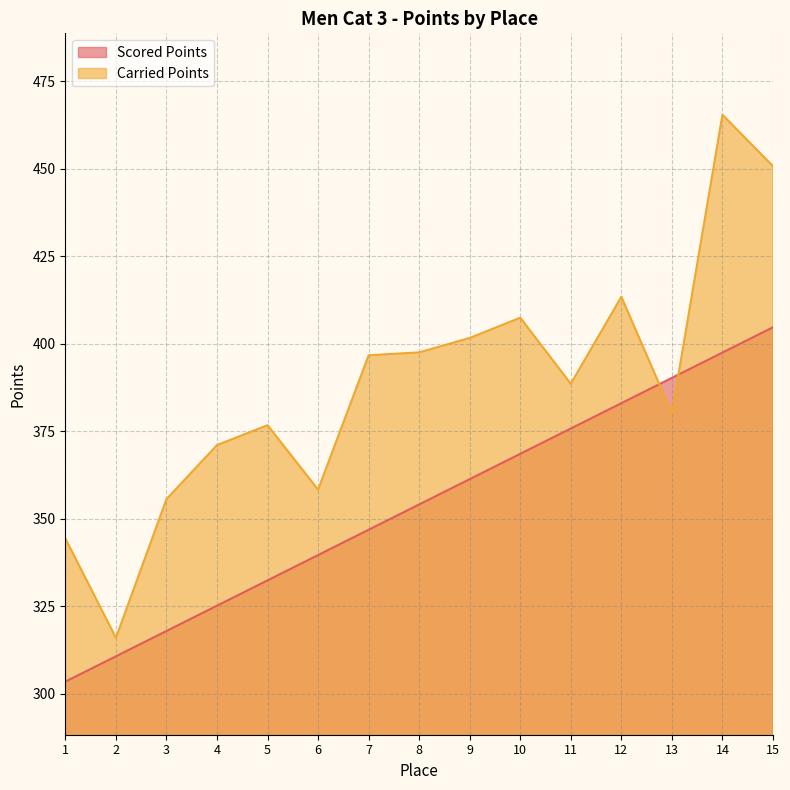

How many lines are shown in the chart?

2